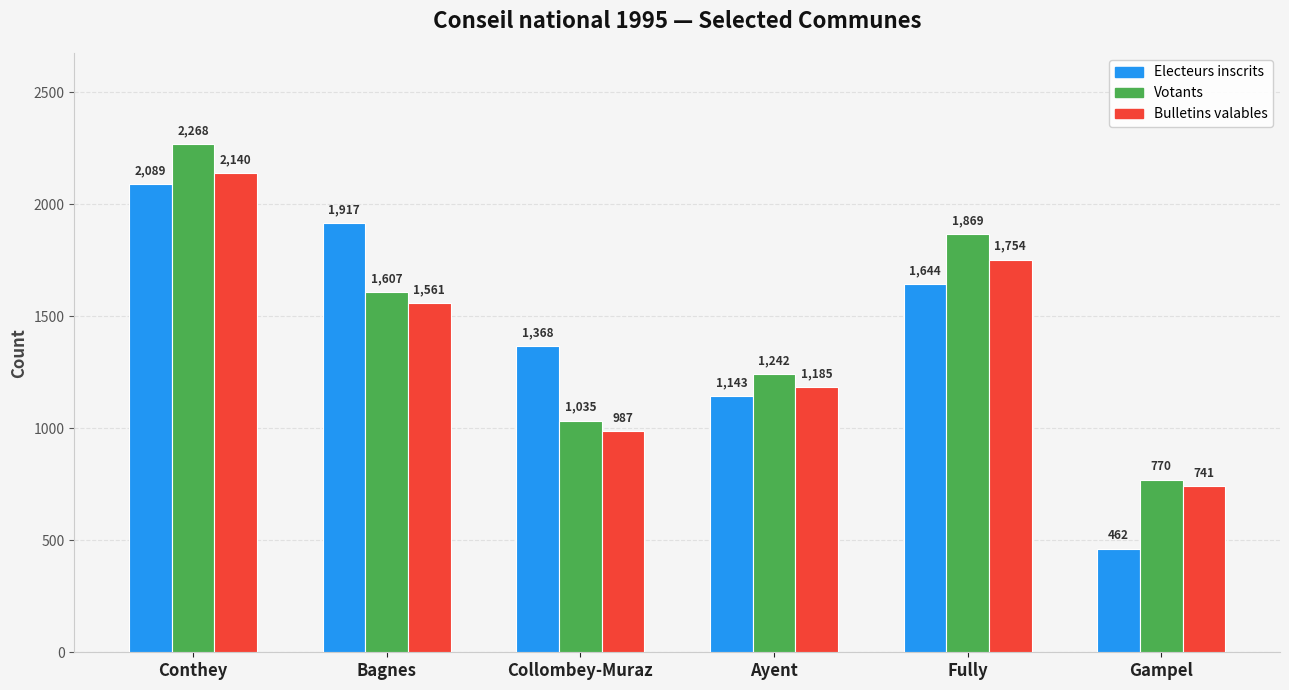

What is the difference between the maximum and minimum values in the Bulletins valables series?

1399